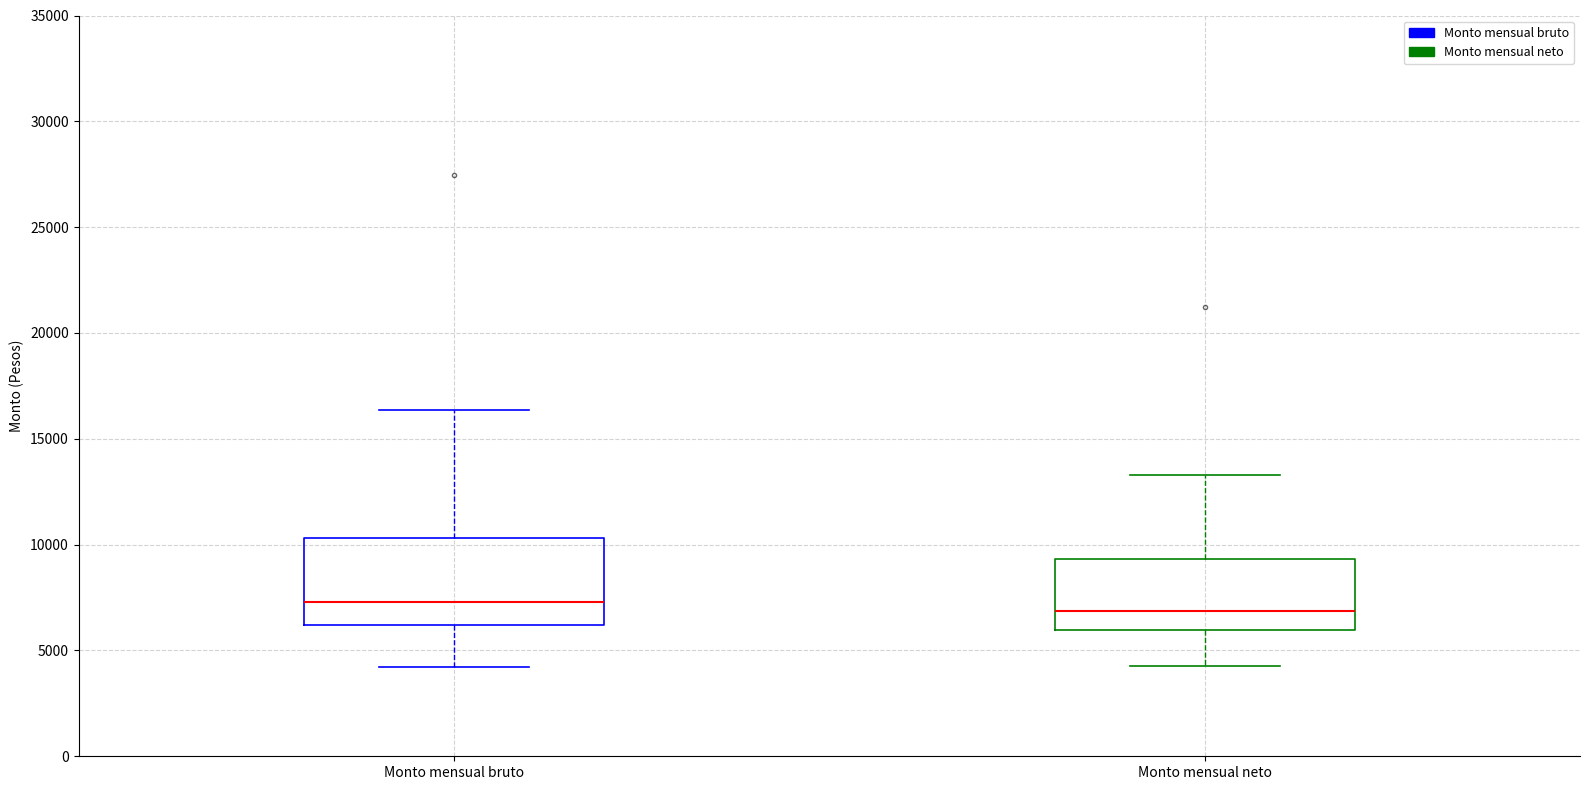

Where does the lower whisker of the box for Monto mensual bruto end on the y-axis? The values are not printed on the chart, so give them approximately, as read against the axis.

4000